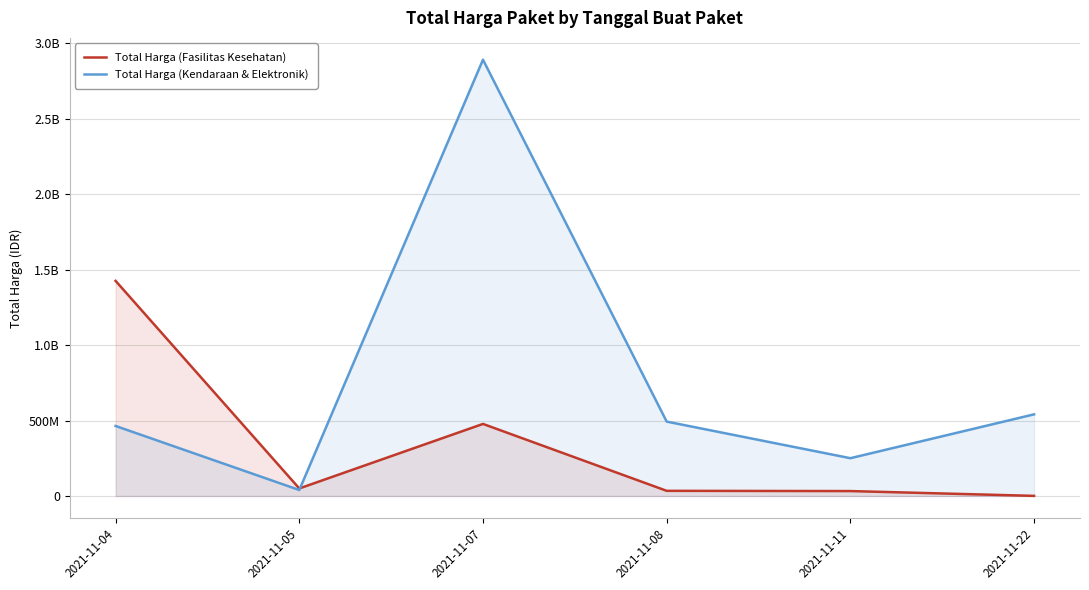

How many interior local valleys does the Total Harga (Kendaraan & Elektronik) series have?

2